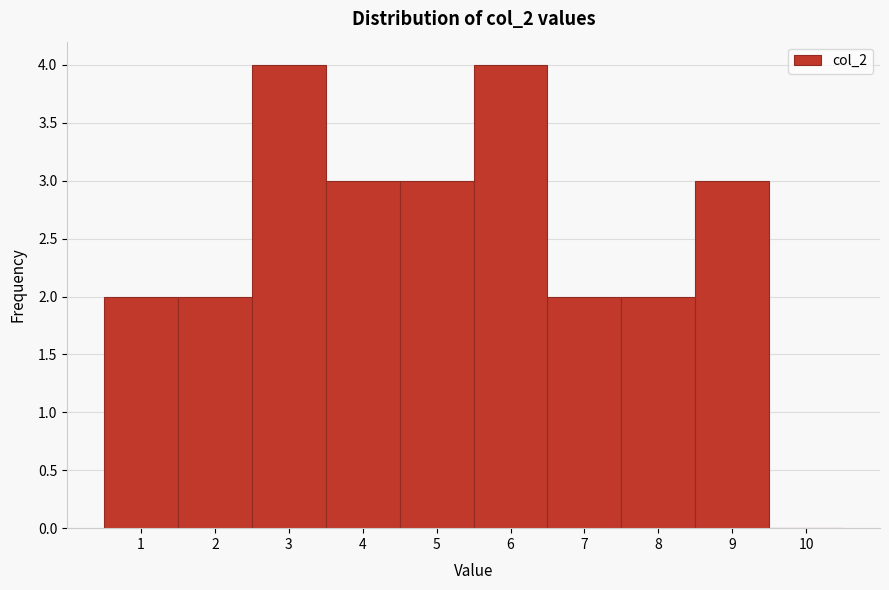

Reading left to right, list every bar in this chart as the range it spans on the x-axis followed by its height. The values are not printed on the chart, so give them approximately, as read against the axis.

0.5 to 1.5: 2
1.5 to 2.5: 2
2.5 to 3.5: 4
3.5 to 4.5: 3
4.5 to 5.5: 3
5.5 to 6.5: 4
6.5 to 7.5: 2
7.5 to 8.5: 2
8.5 to 9.5: 3
9.5 to 10.5: 0